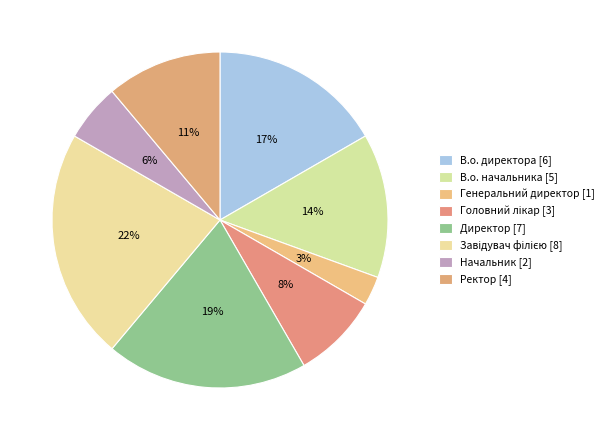

How many slices are in this pie chart?

8